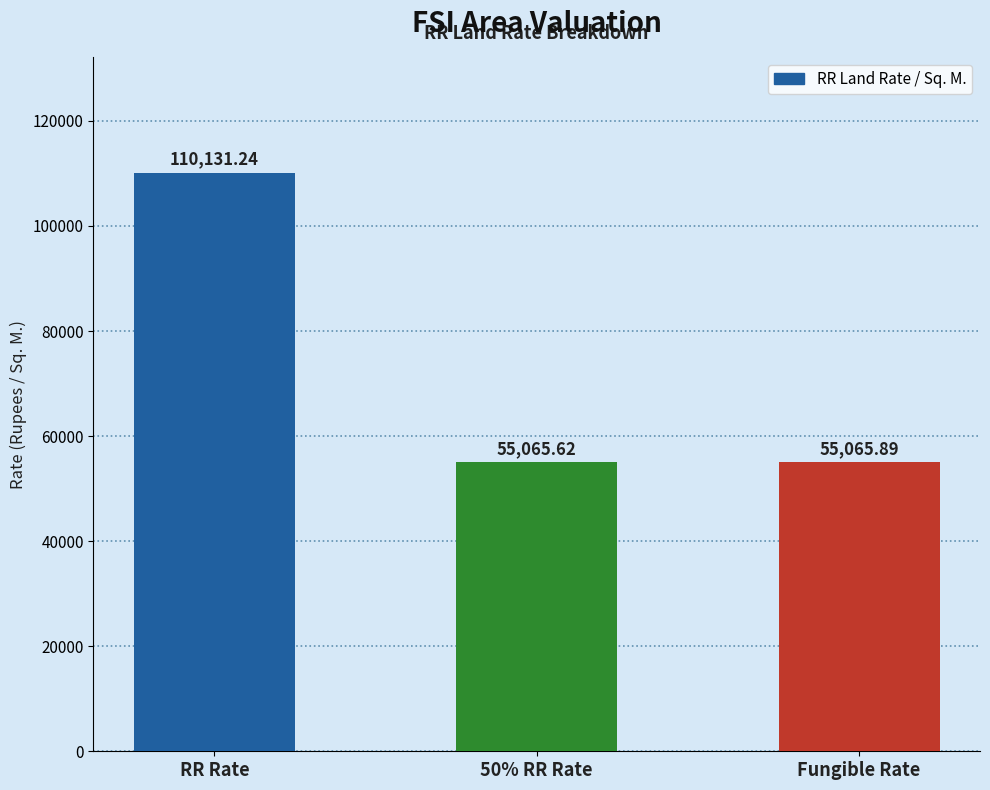

Is it true that the value at Fungible Rate is 55065.9?

True